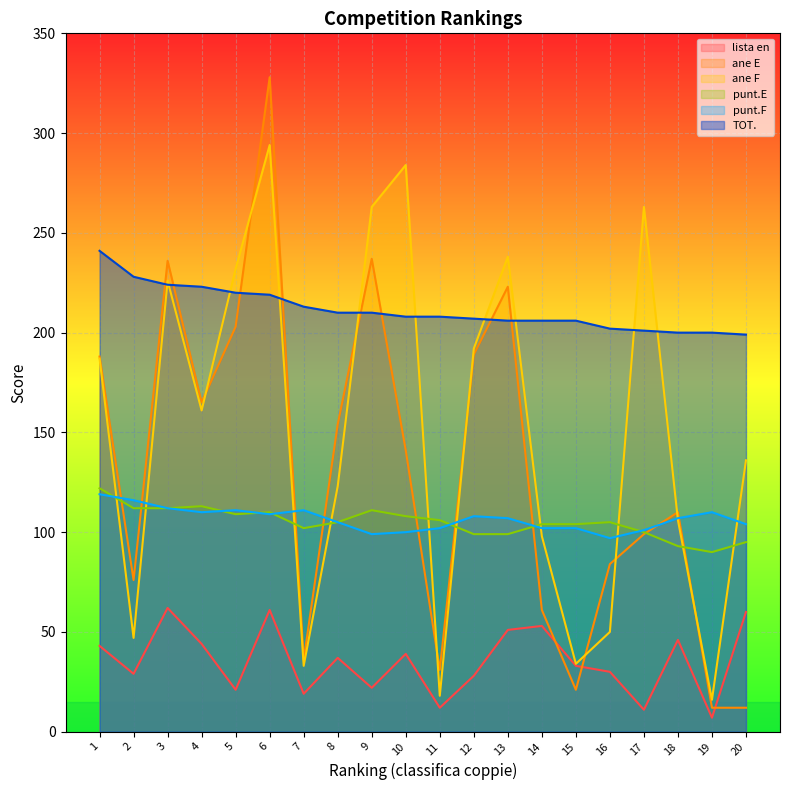

Which series has the largest total across all categories?

TOT.